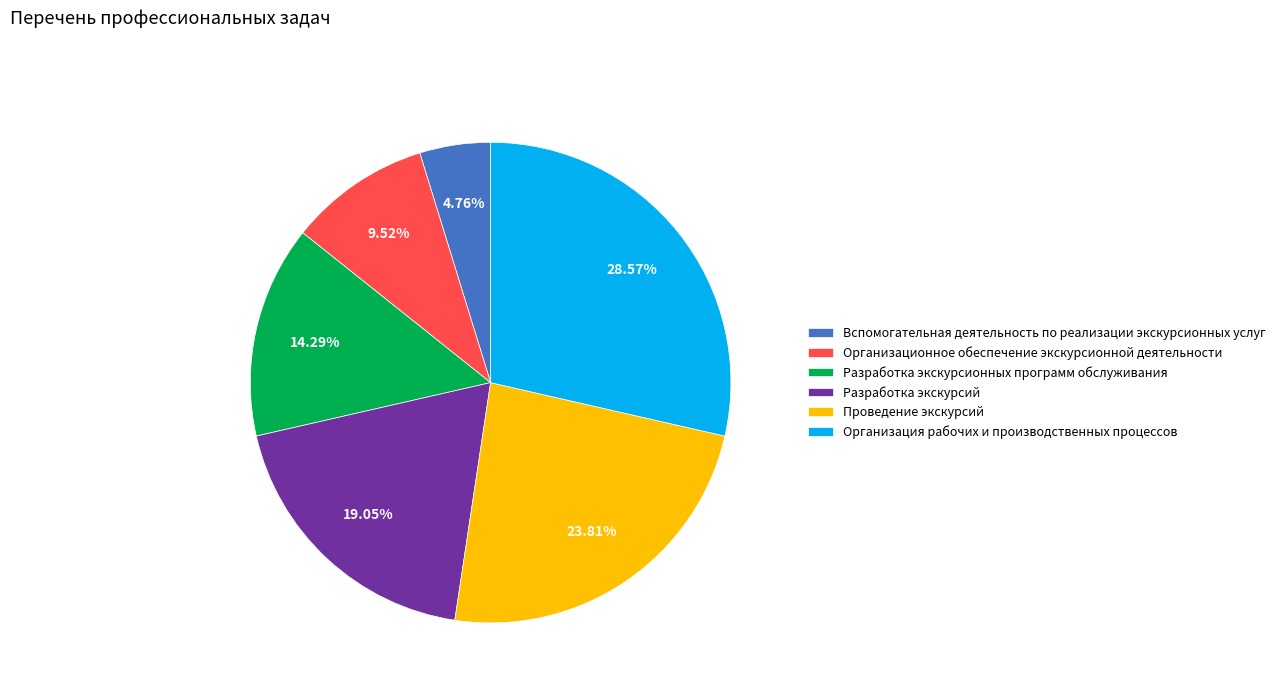

True or false: Проведение экскурсий accounts for 24% of the total.

True